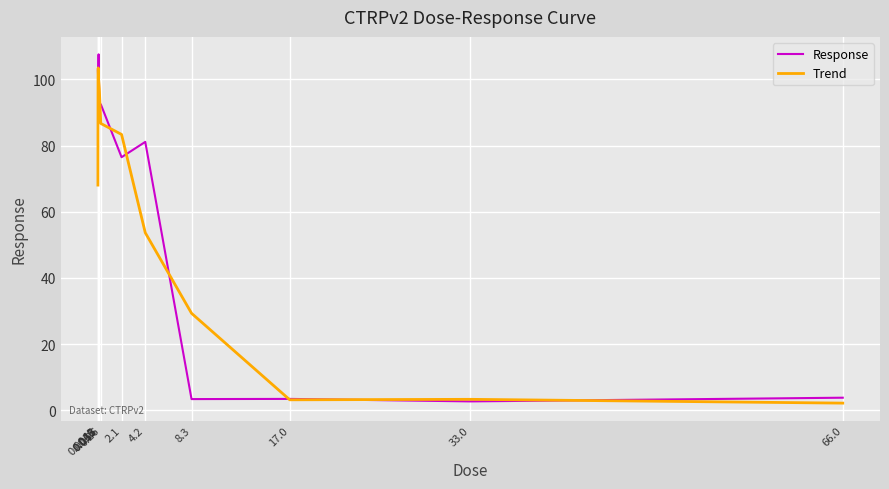

What is the lowest value of the Response series?

2.7